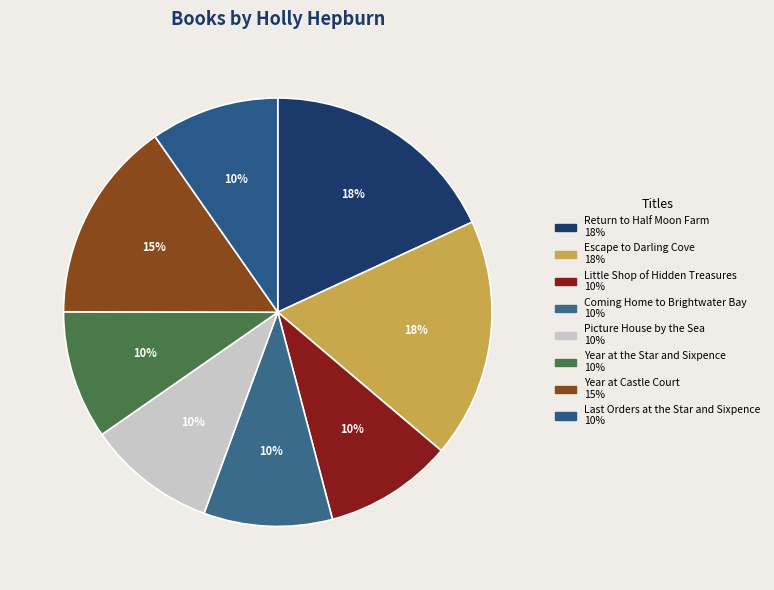

Is there a majority slice in this chart?

No